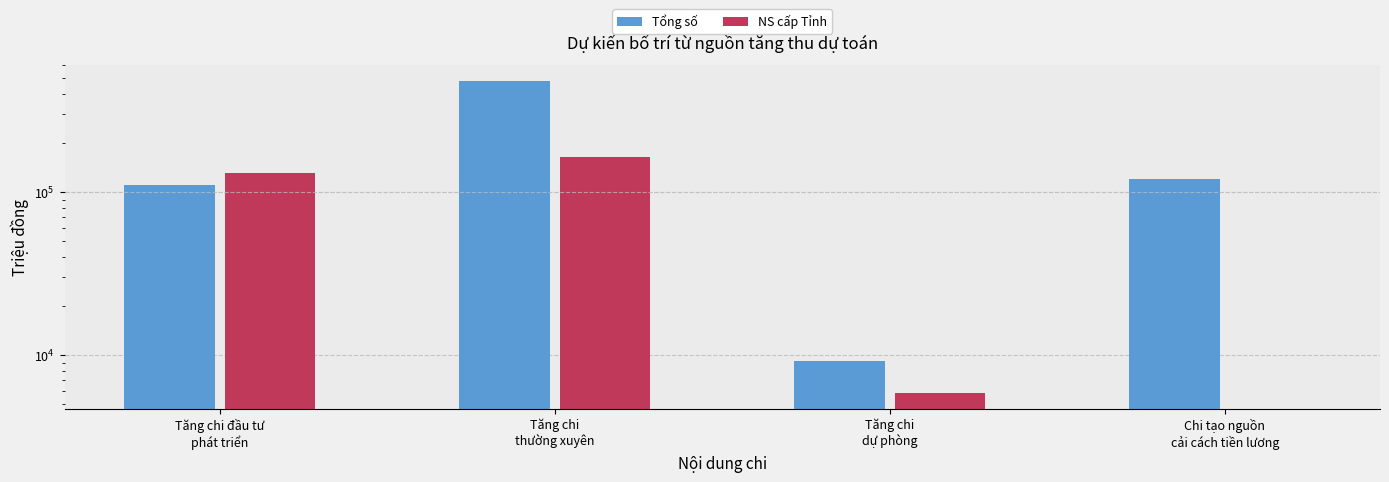

How many values in the NS cấp Tỉnh series are below 130000?

2